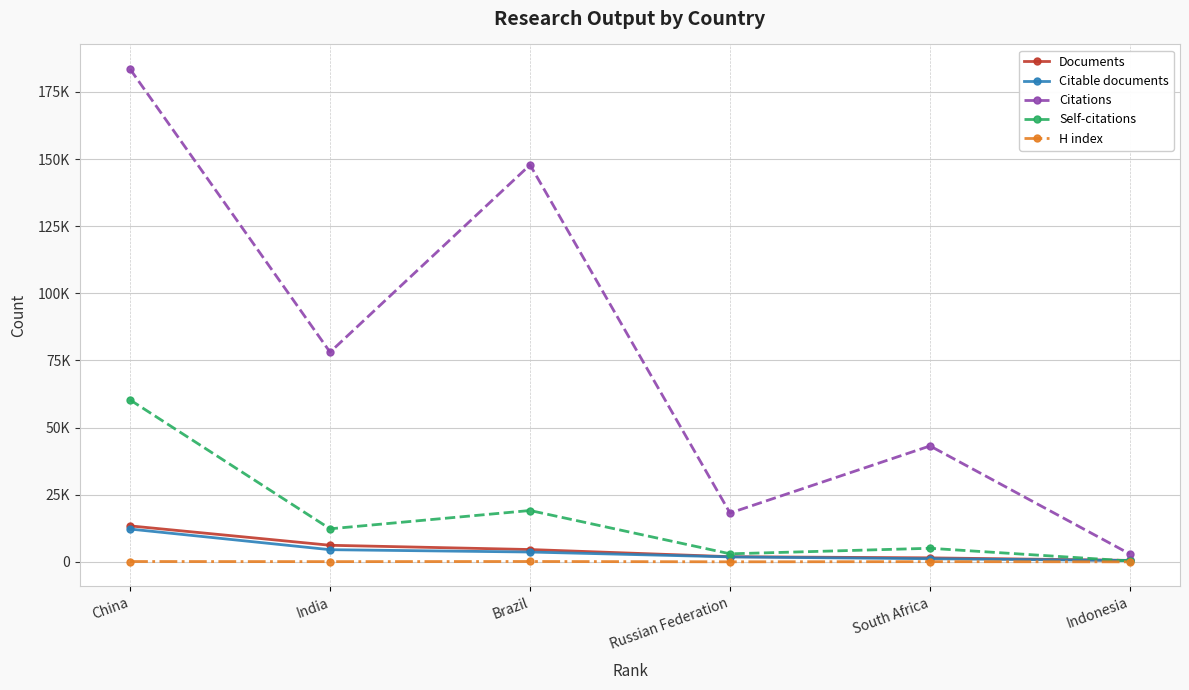

What is the label of the 3rd point from the left?

Brazil